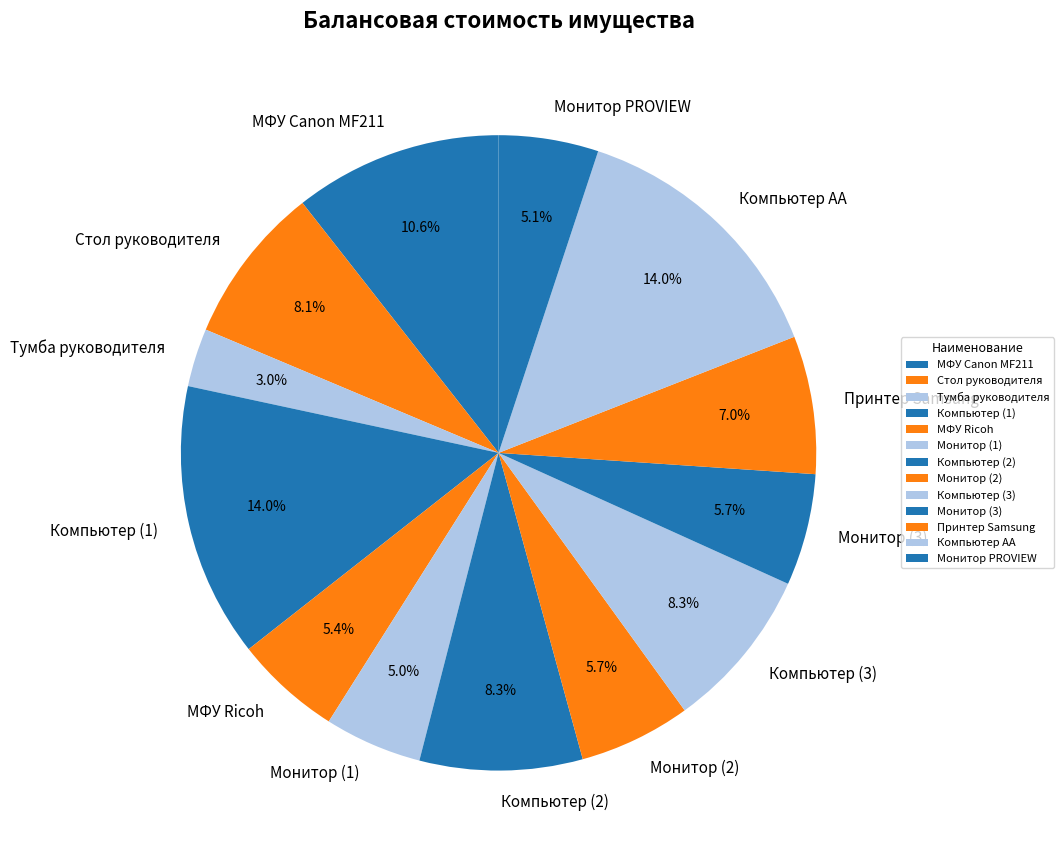

To the nearest percent, what is the difference between the largest and smallest slice percentages?

11%